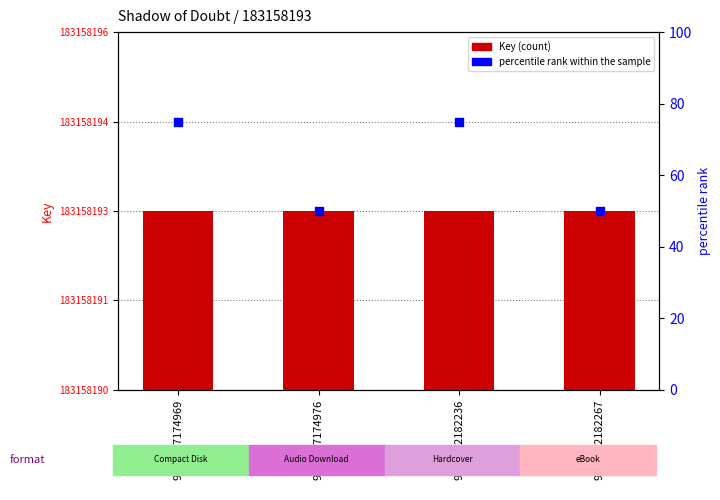

Which series contains the highest Y value?

percentile rank within the sample